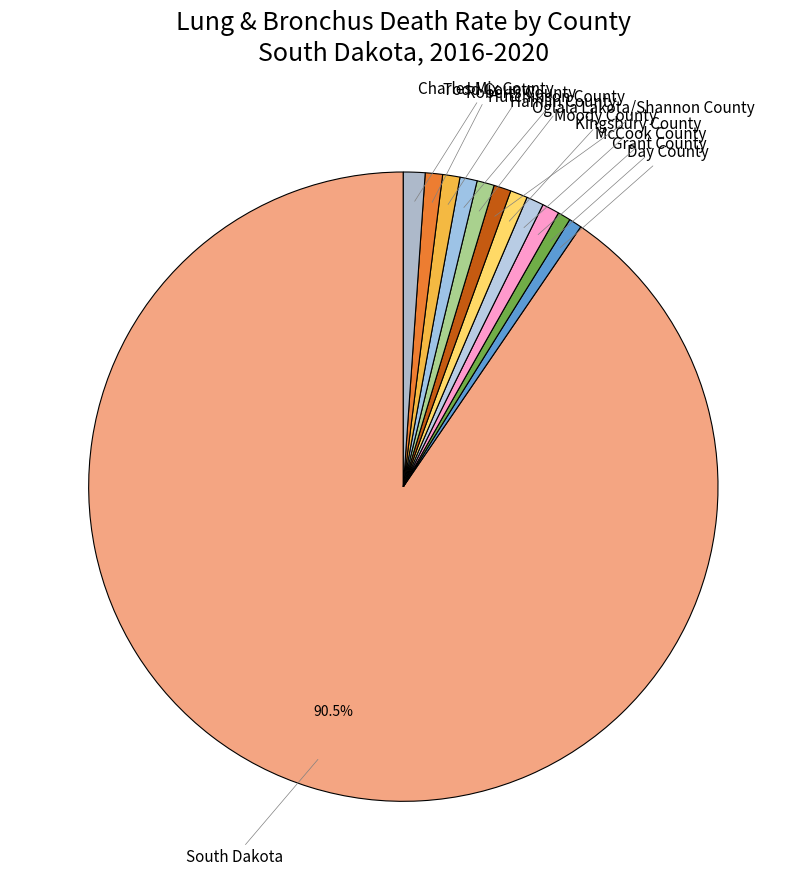

What is the largest slice in the pie chart?

South Dakota